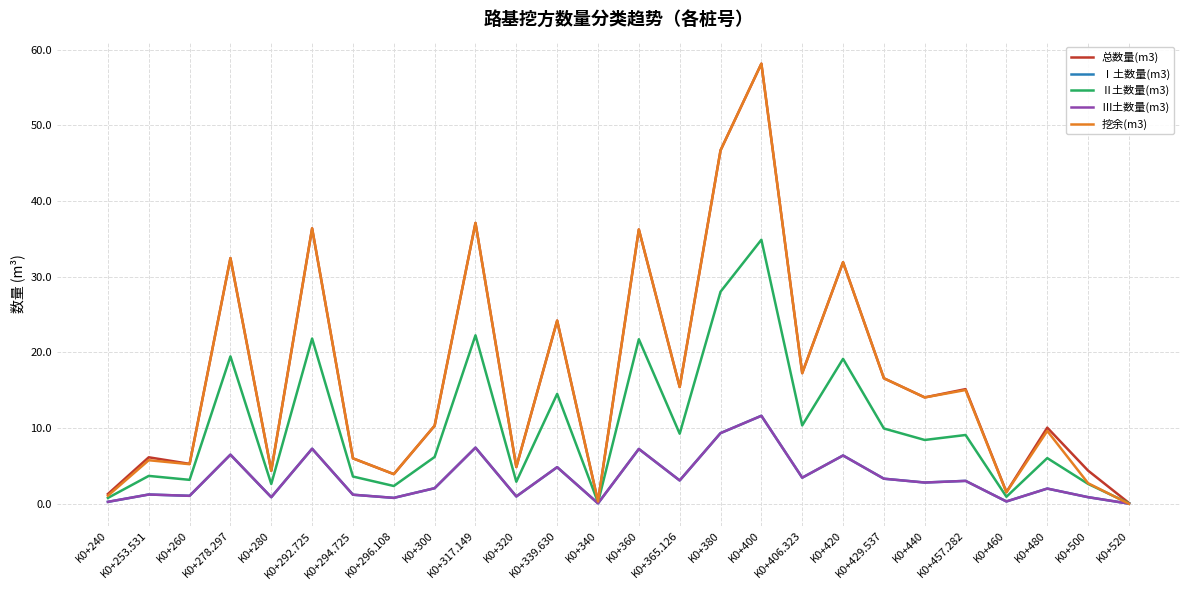

List the labels in order of 挖余(m3) value, smallest first.

K0+520, K0+340, K0+240, K0+460, K0+500, K0+296.108, K0+280, K0+320, K0+260, K0+253.531, K0+294.725, K0+480, K0+300, K0+440, K0+457.282, K0+365.126, K0+429.537, K0+406.323, K0+339.630, K0+420, K0+278.297, K0+360, K0+292.725, K0+317.149, K0+380, K0+400